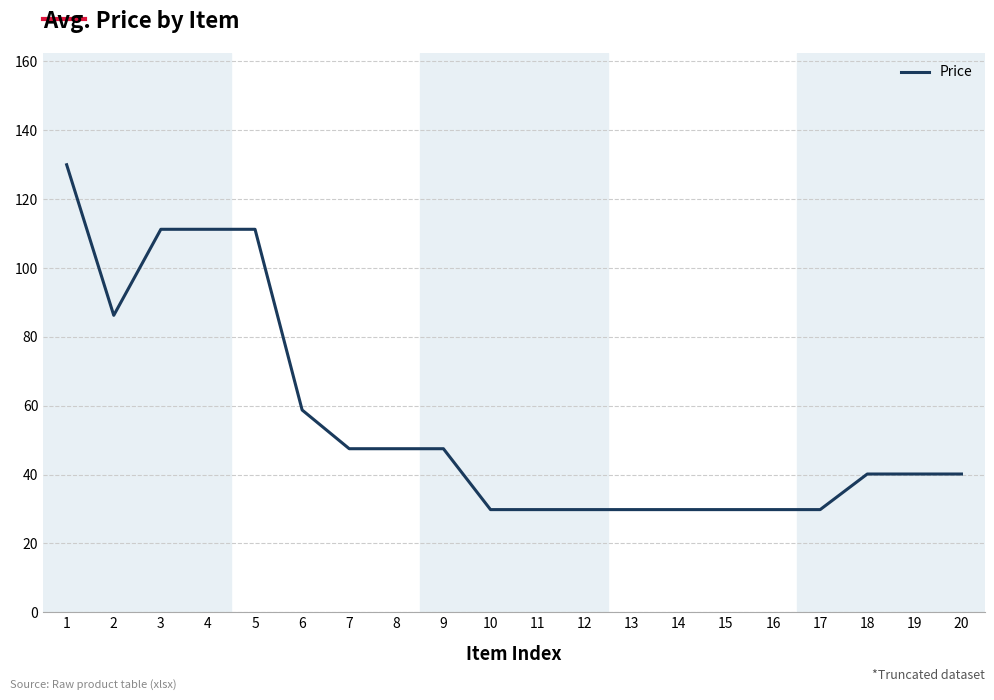

What is the maximum value shown in the chart?

130.0